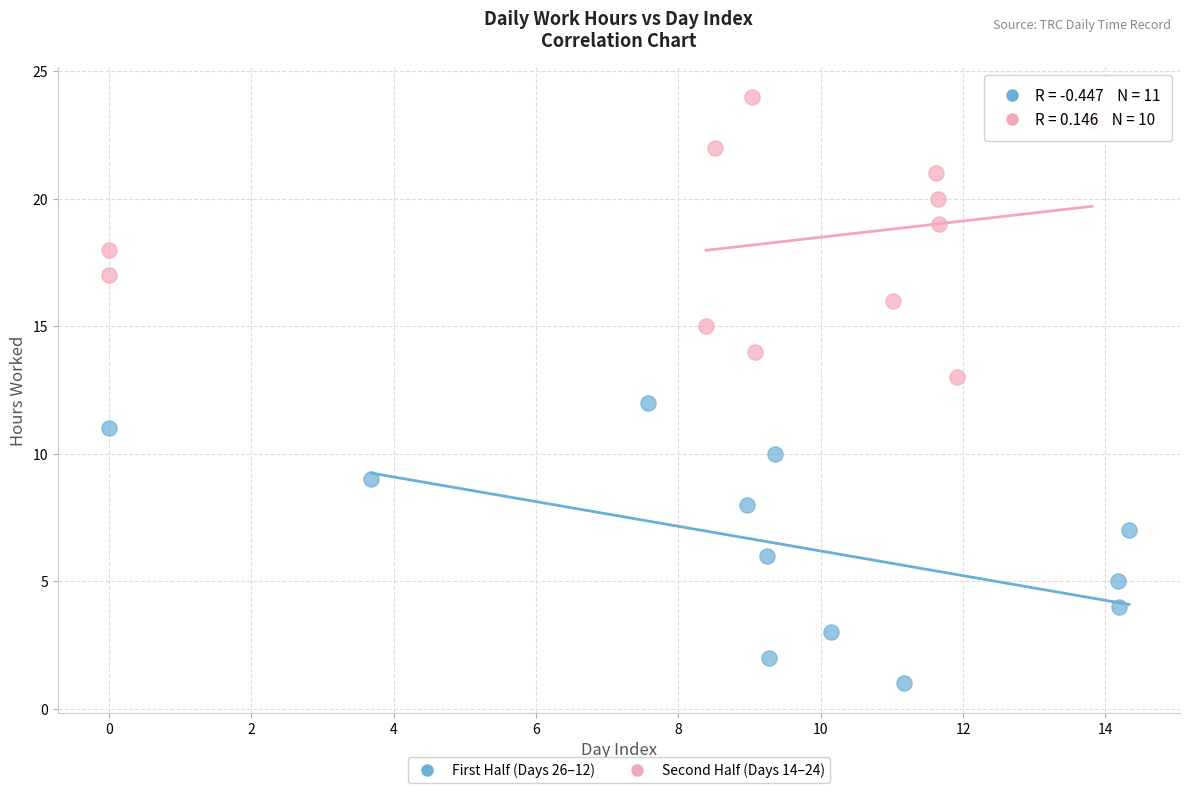

Which series contains the lowest Y value?

First Half (Days 26–12)